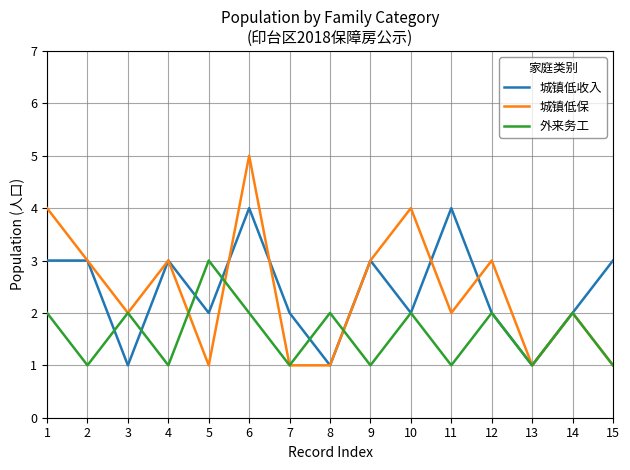

At which category is the sum across all series the highest?

6